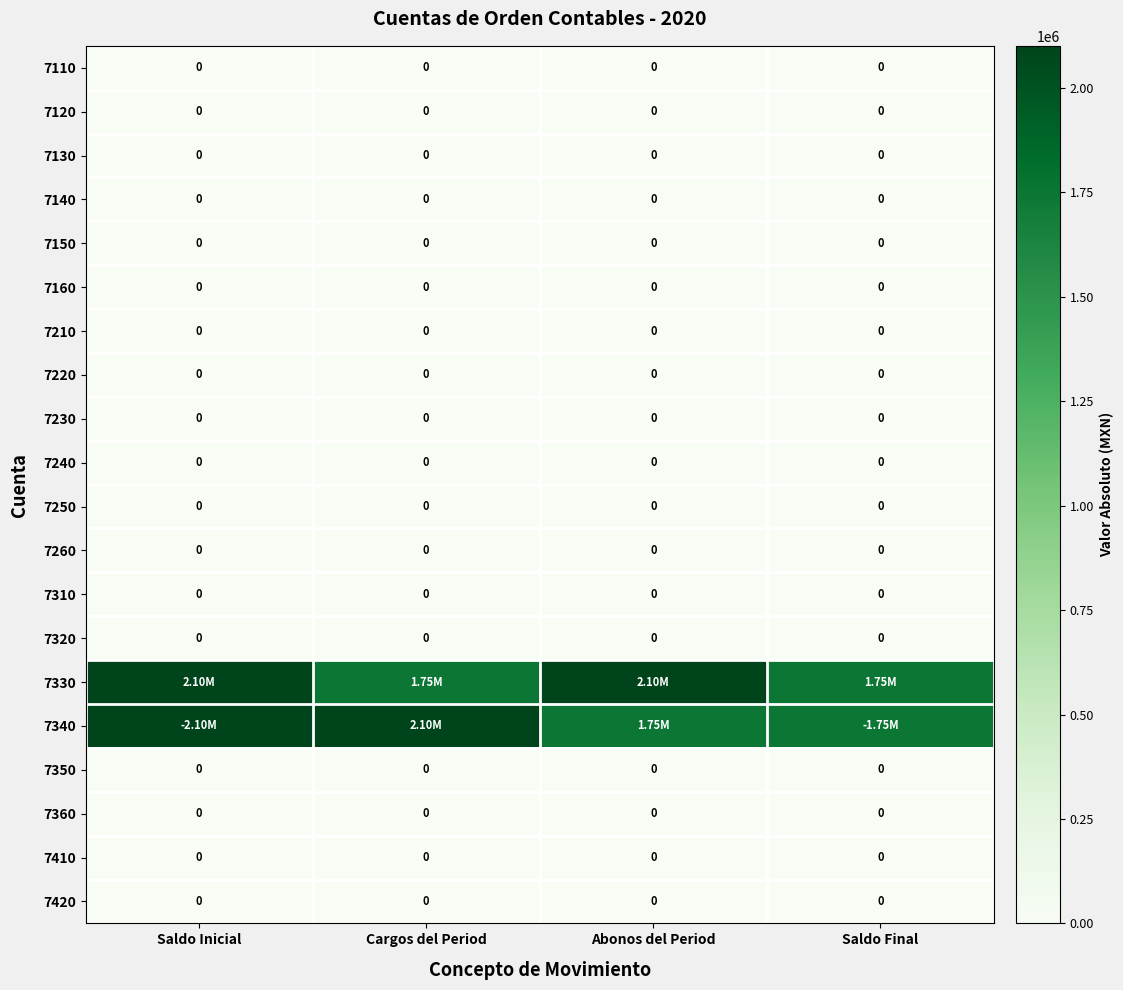

Count the number of data series in this chart.

20